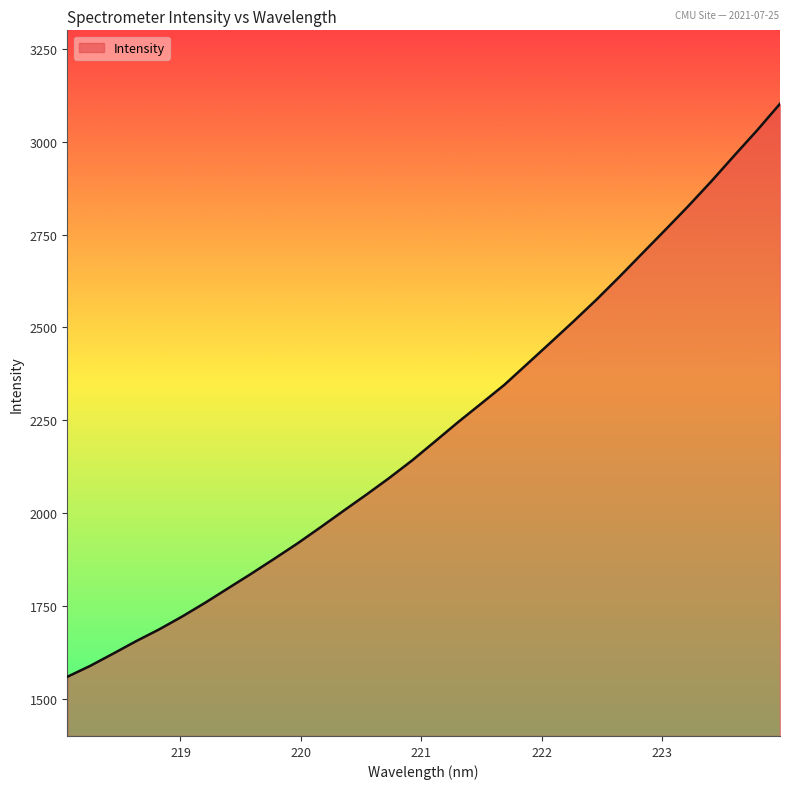

What is the difference between the maximum and minimum values?

1542.9